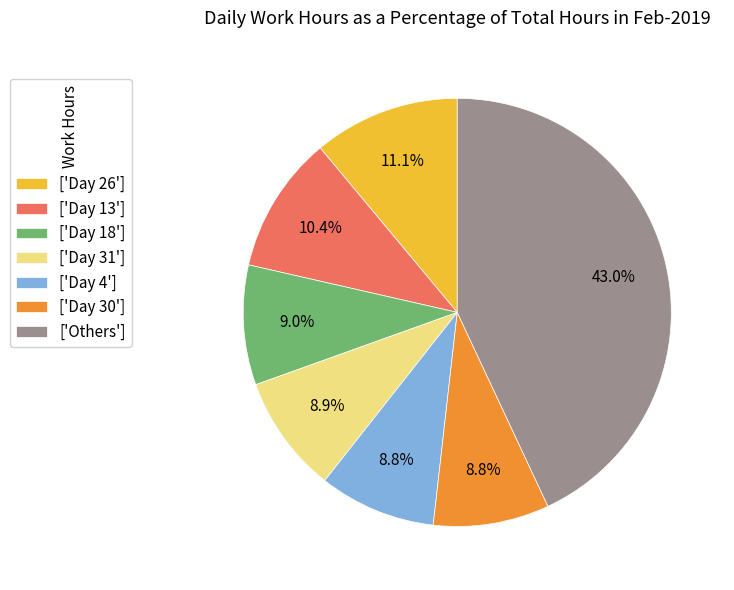

Which category has the biggest portion of the pie?

['Others']